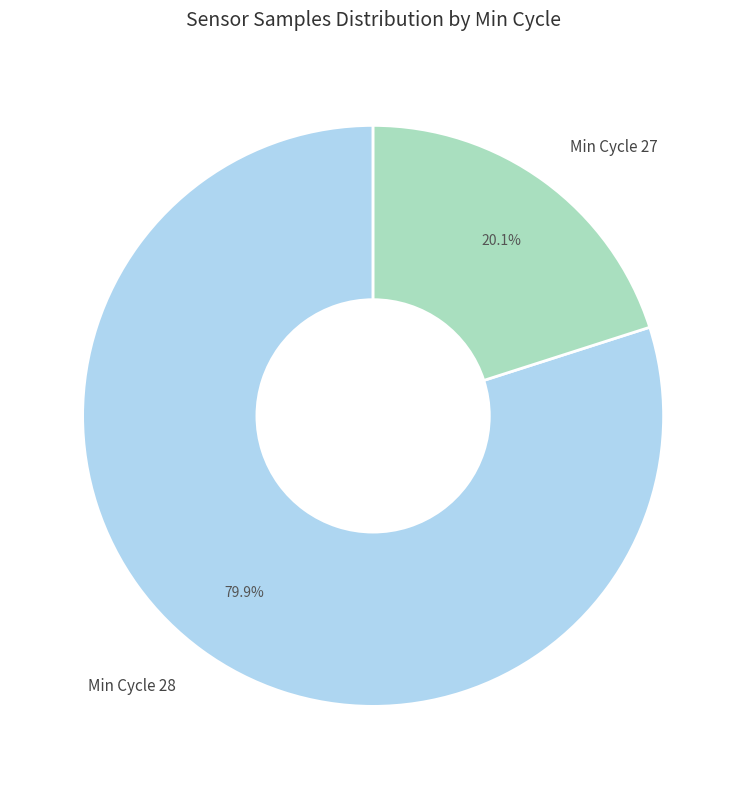

What portion of the pie excludes Min Cycle 27?

79.9%